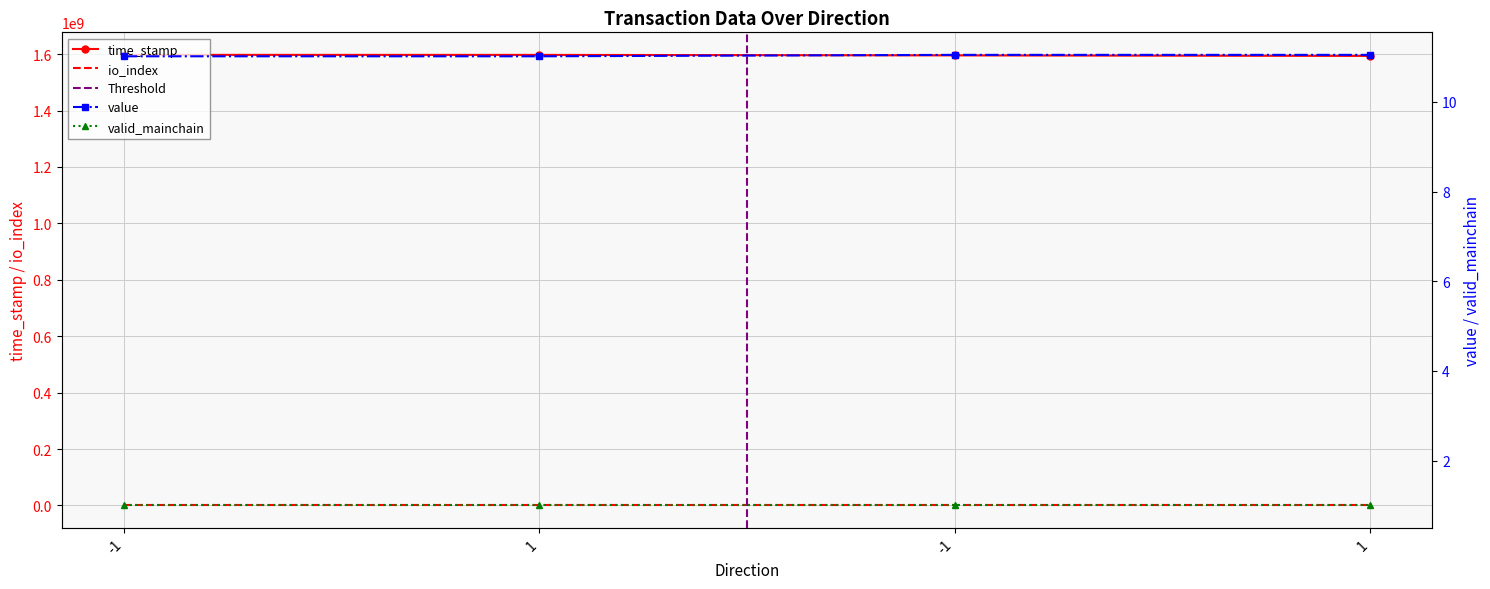

What is the label of the 3rd point from the left?

-1